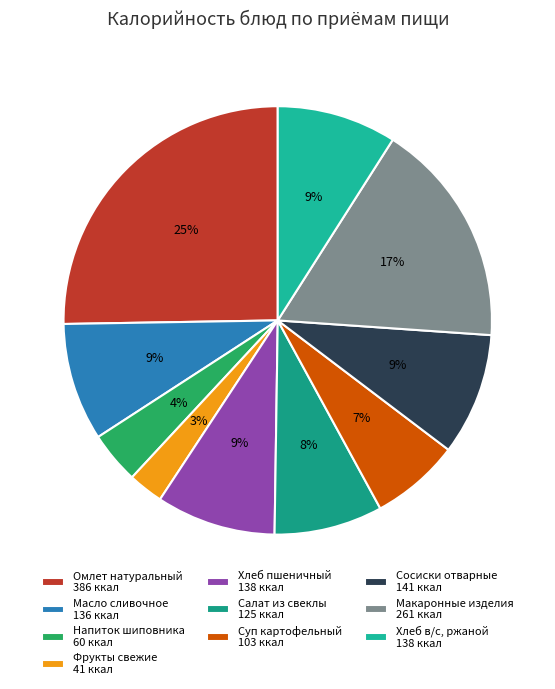

How many segments does this pie chart have?

10